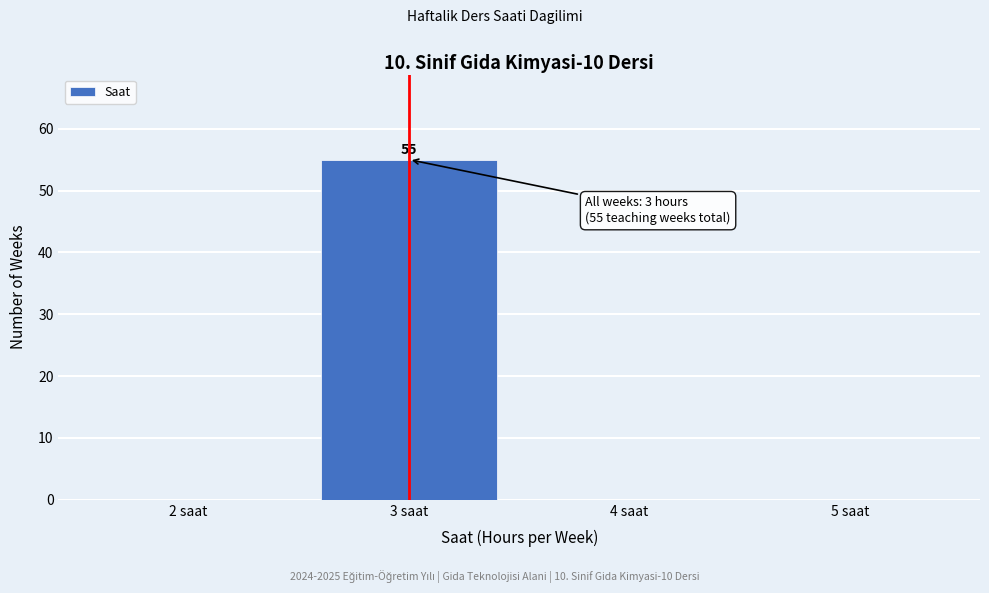

Over which range of the x-axis is the bar tallest?

2.5 to 3.5